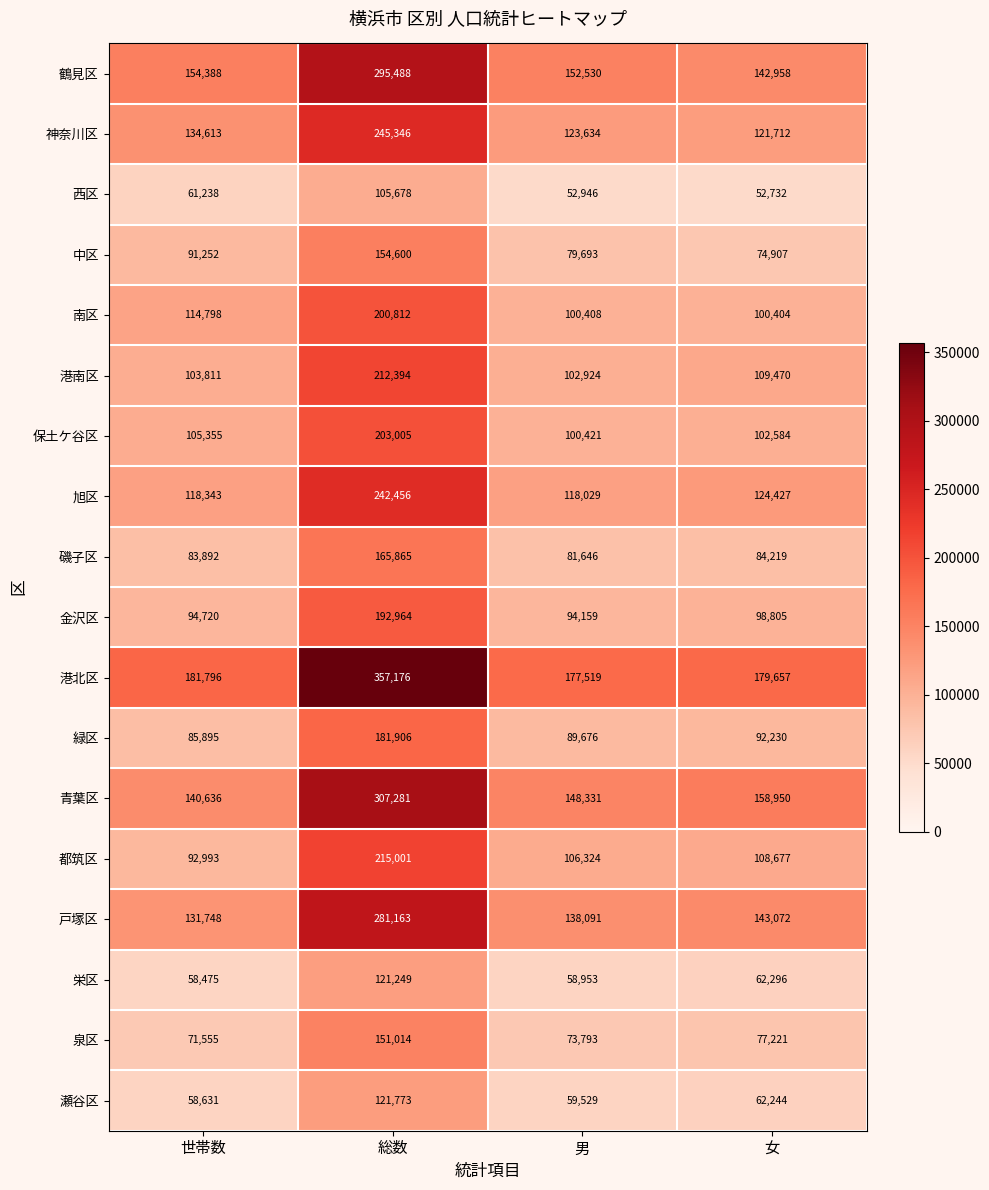

What is the difference between the second highest and minimum values in the 南区 series?

14394